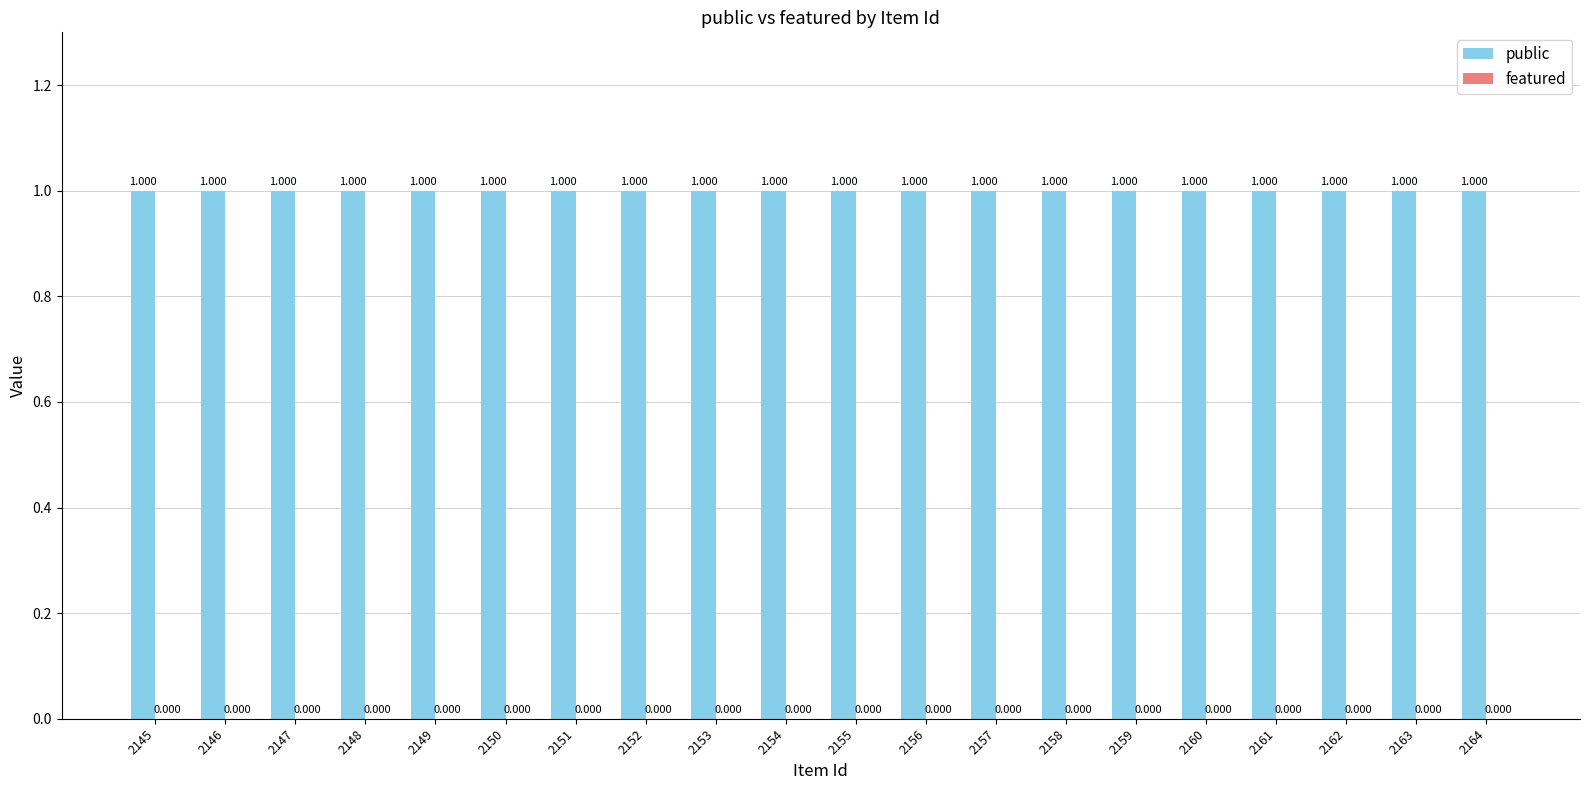

Which has a higher value, 2156 or 2155?

2156